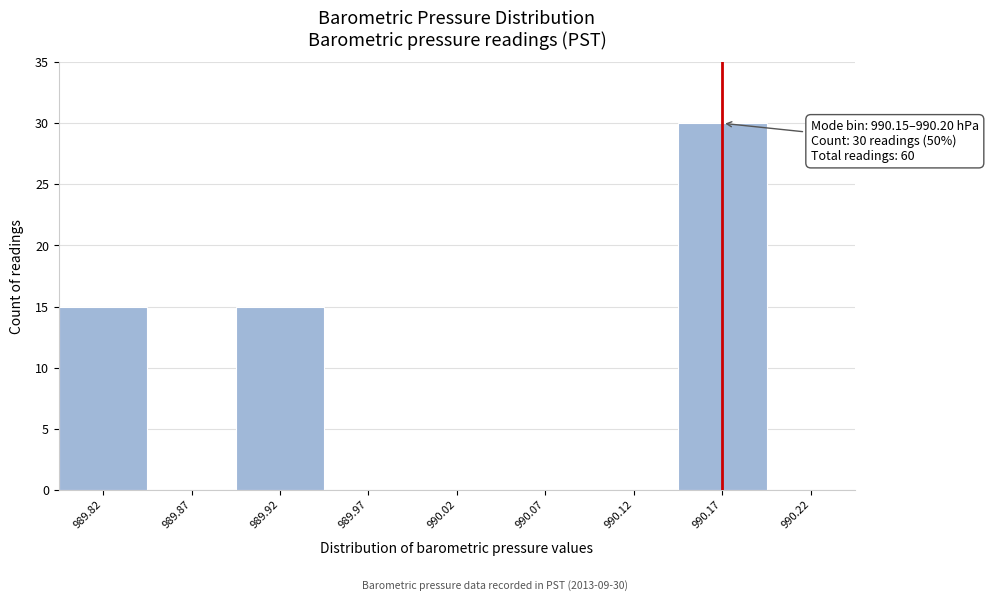

Reading left to right, what are all the values shown in this chart?

989.82=15	989.87=0	989.92=15	989.97=0	990.02=0	990.07=0	990.12=0	990.17=30	990.22=0